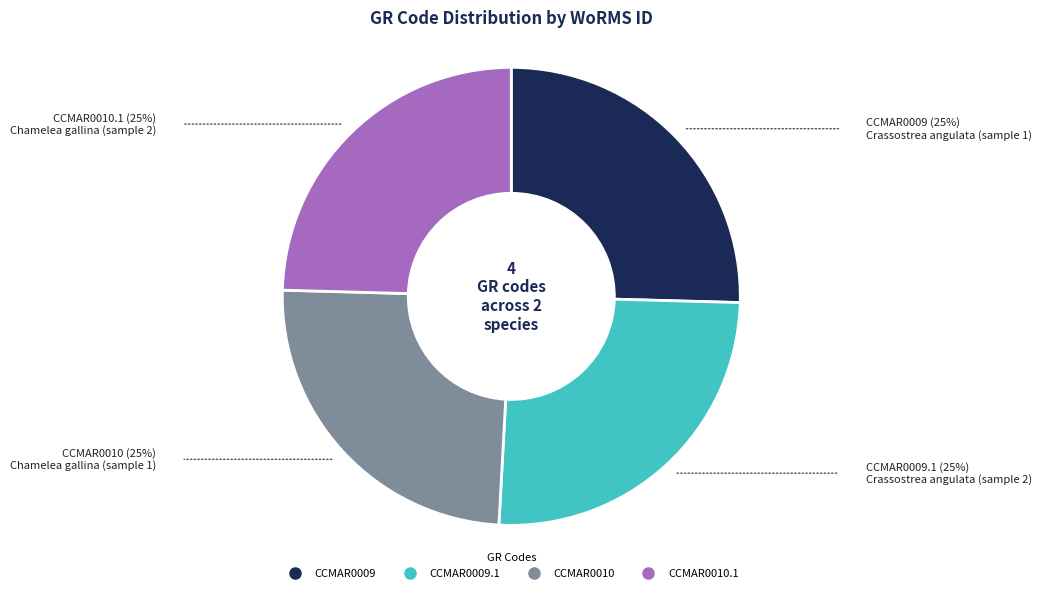

Count the number of slices in the pie.

4